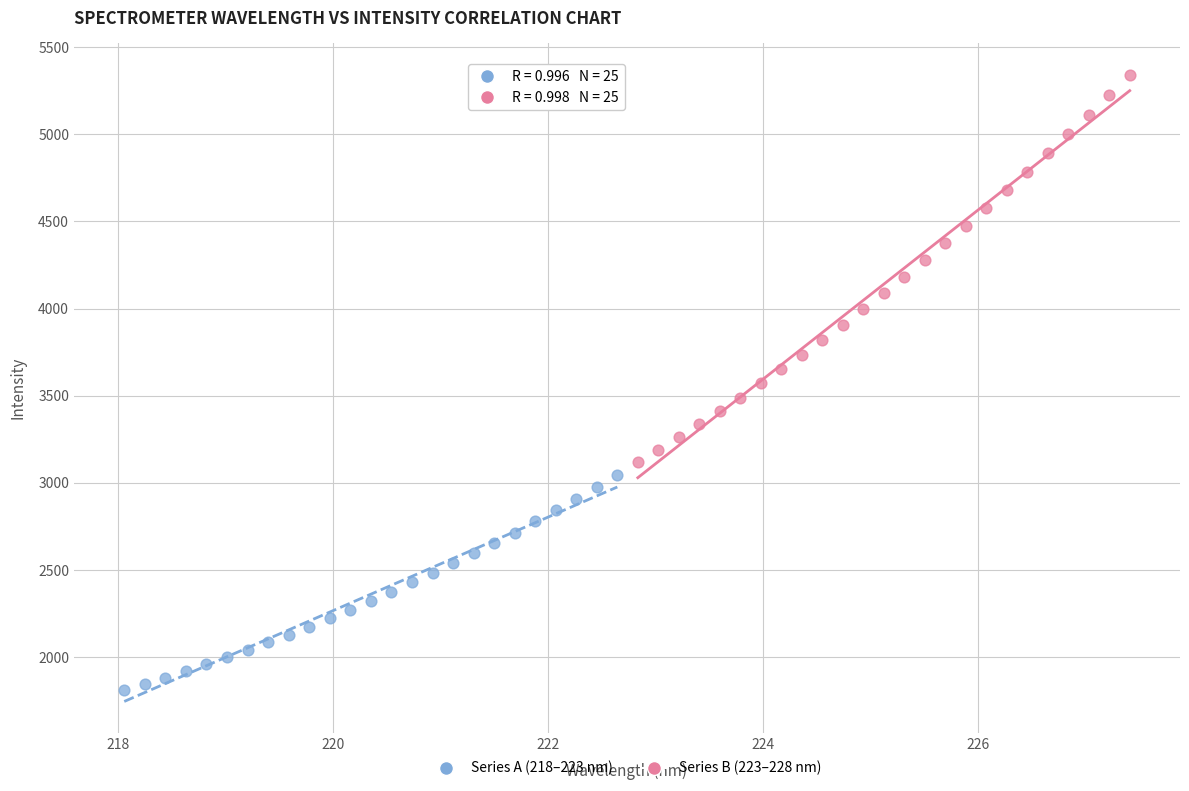

Which series has the widest spread of Y values?

Series B (223–228 nm)